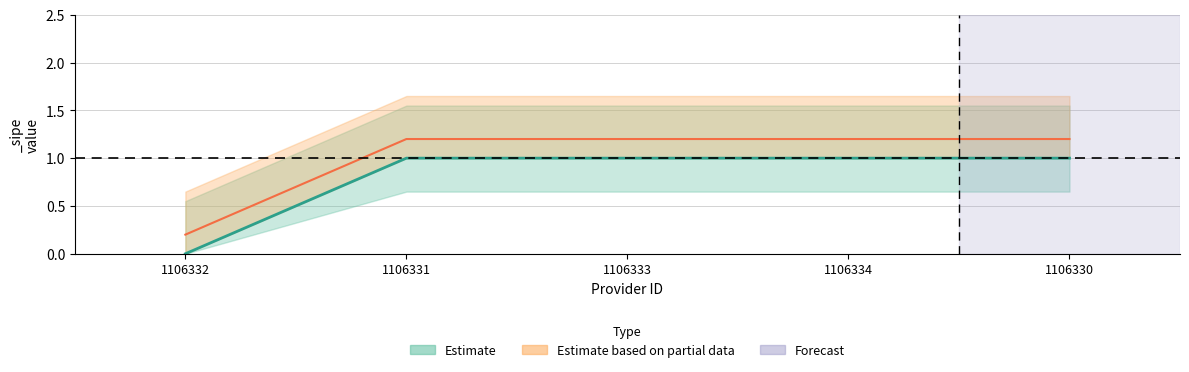

At which label is the value closest to 0?

1106332